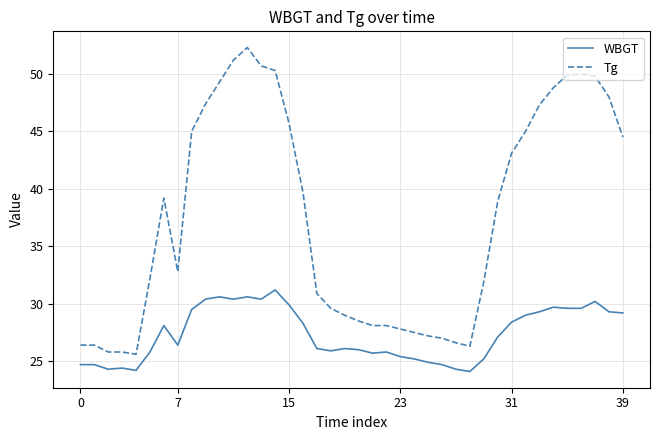

What is the difference between the maximum and minimum values in the Tg series?

26.7